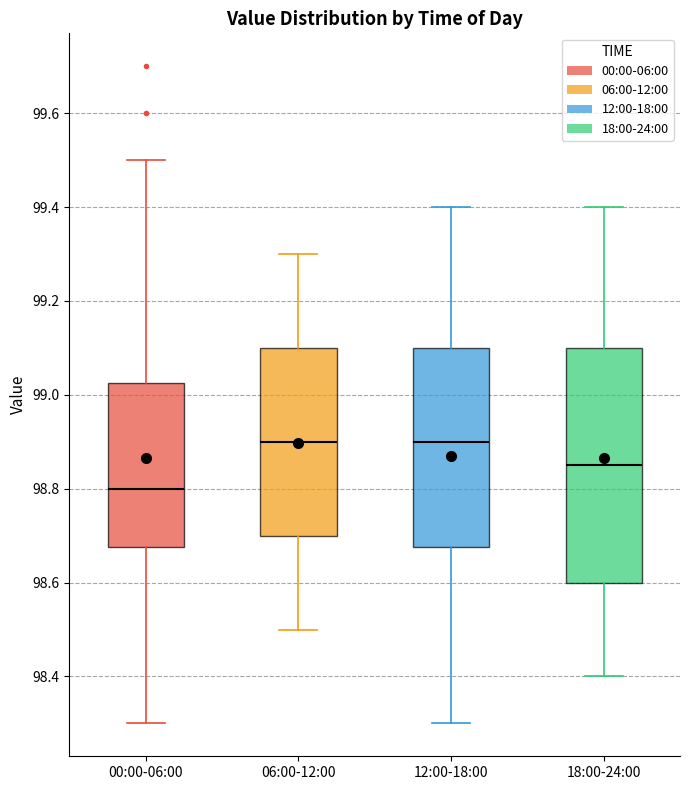

Where does the lower whisker of the box for 18:00-24:00 end on the y-axis? The values are not printed on the chart, so give them approximately, as read against the axis.

98.40